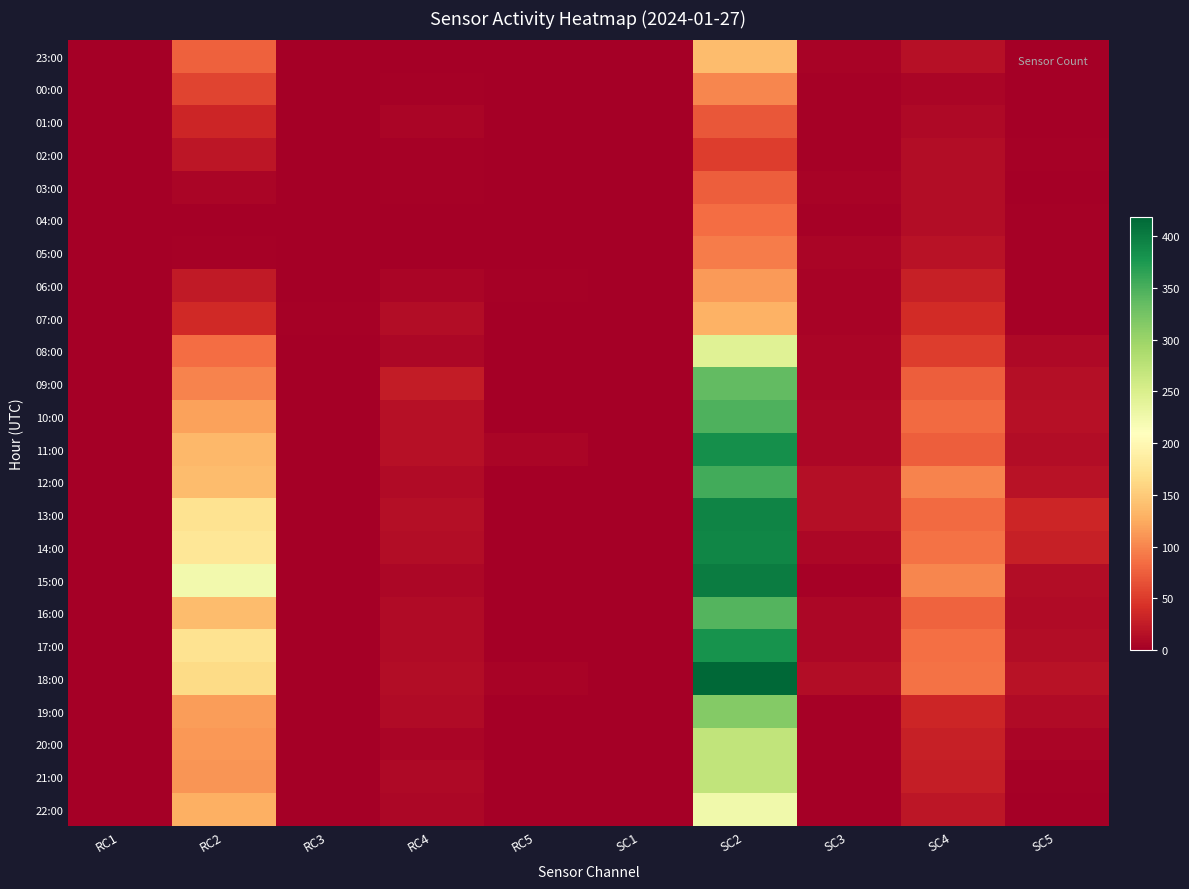

Rank the series at RC3 from lowest to highest value.

23:00, 00:00, 01:00, 02:00, 03:00, 04:00, 05:00, 06:00, 08:00, 09:00, 10:00, 11:00, 12:00, 13:00, 14:00, 15:00, 16:00, 17:00, 18:00, 19:00, 20:00, 21:00, 22:00, 07:00